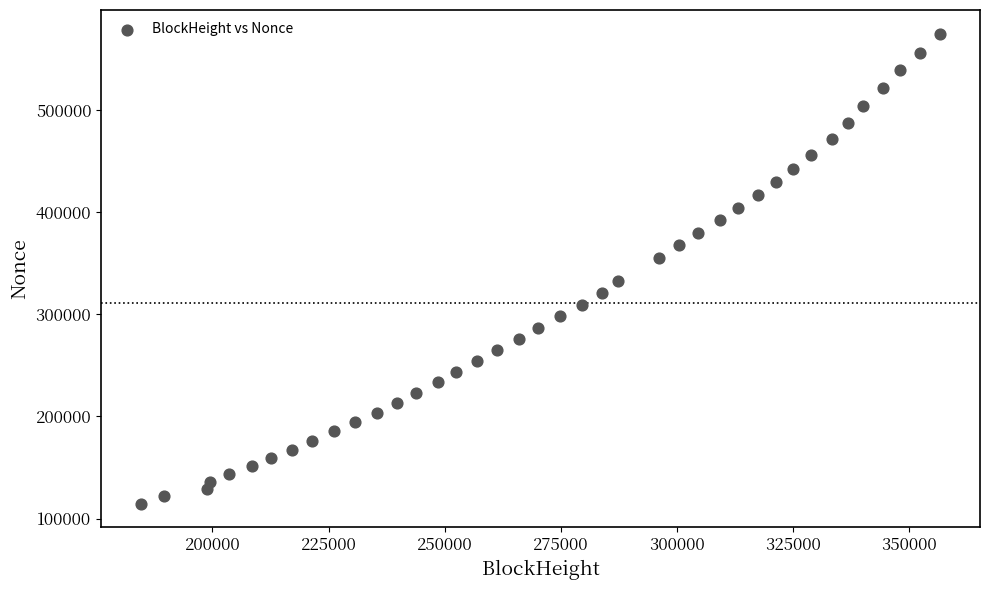

What is the range of X values (max minus min)?

172117